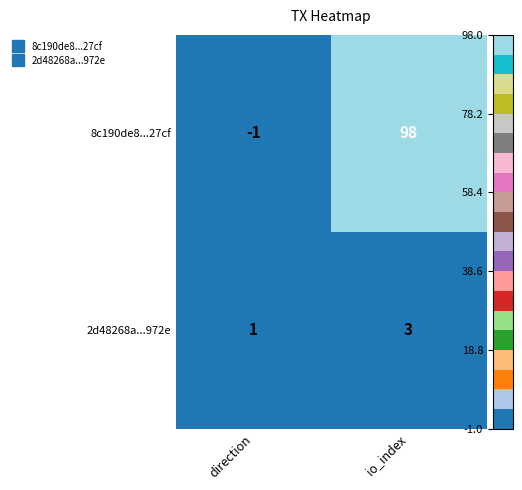

What is the sum of all 2d48268a...972e values?

4